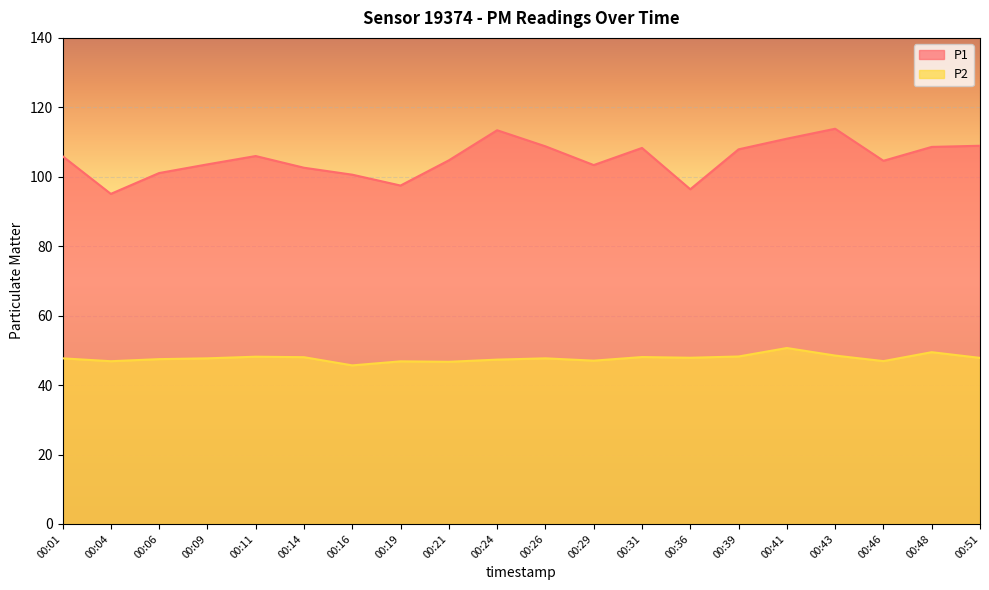

What is the minimum value shown in the chart?

45.7